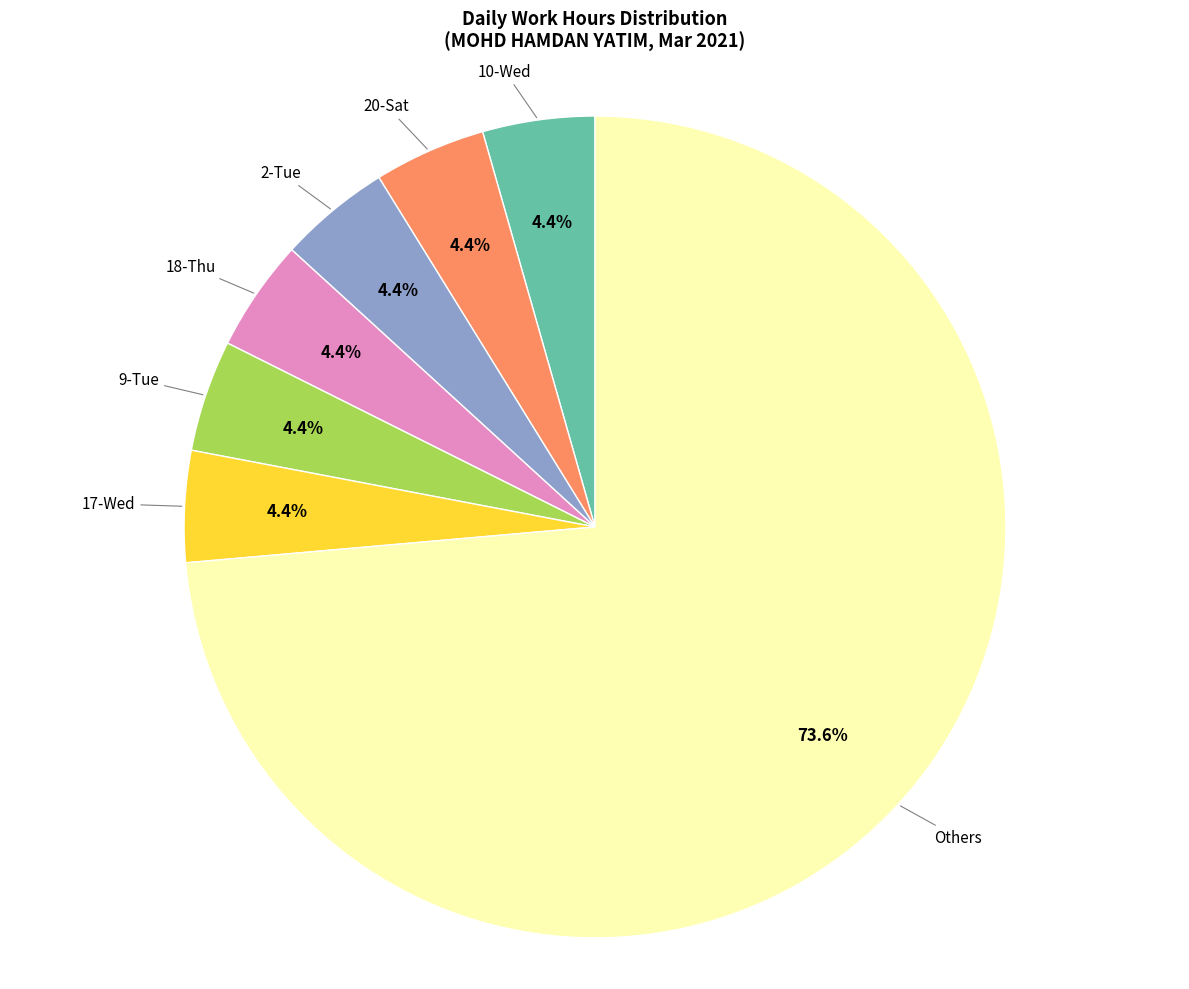

Is there a majority slice in this chart?

Yes